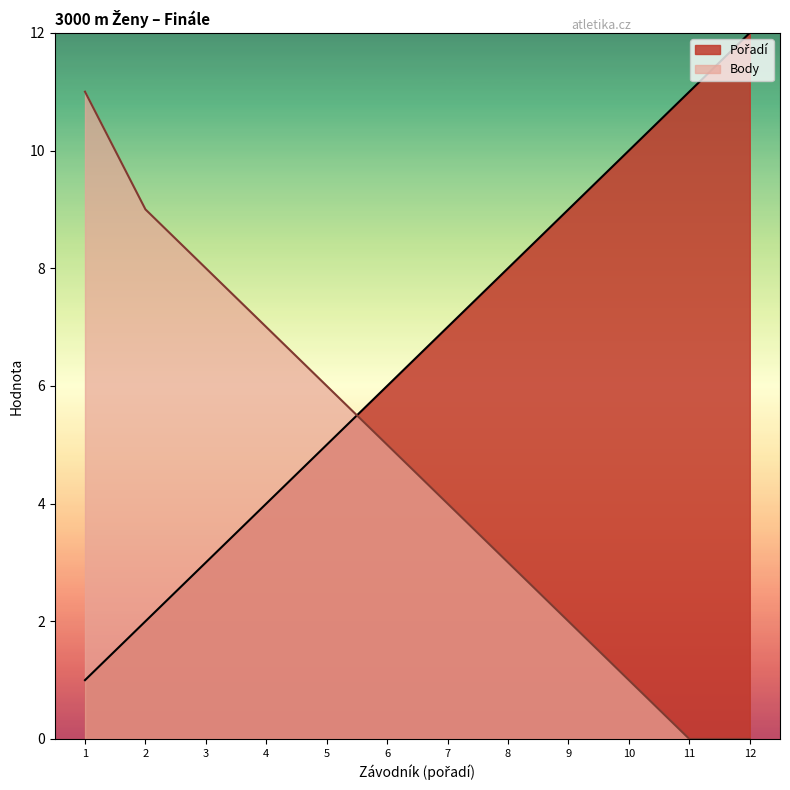

The Body series shows 9 at 2. True or false?

True